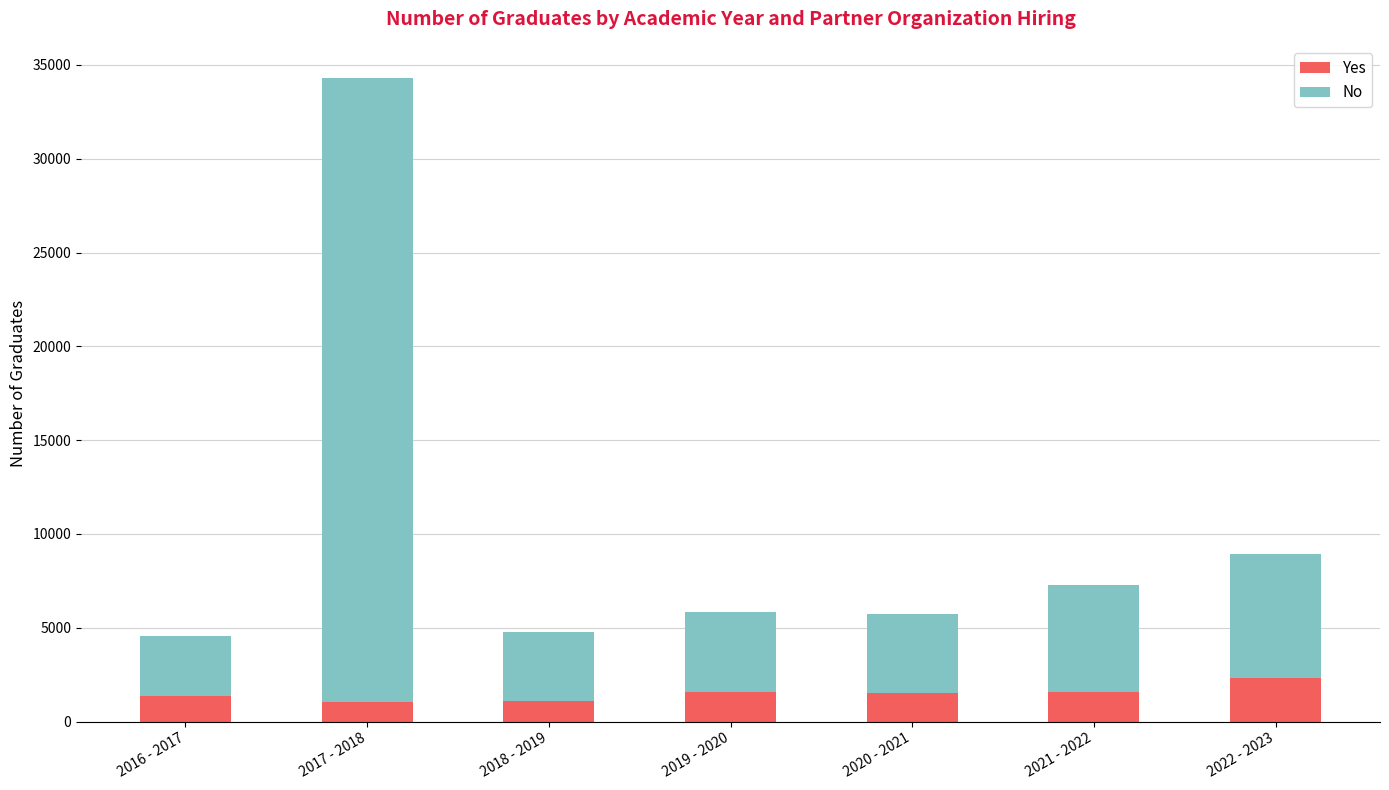

How many distinct data groups are displayed?

2